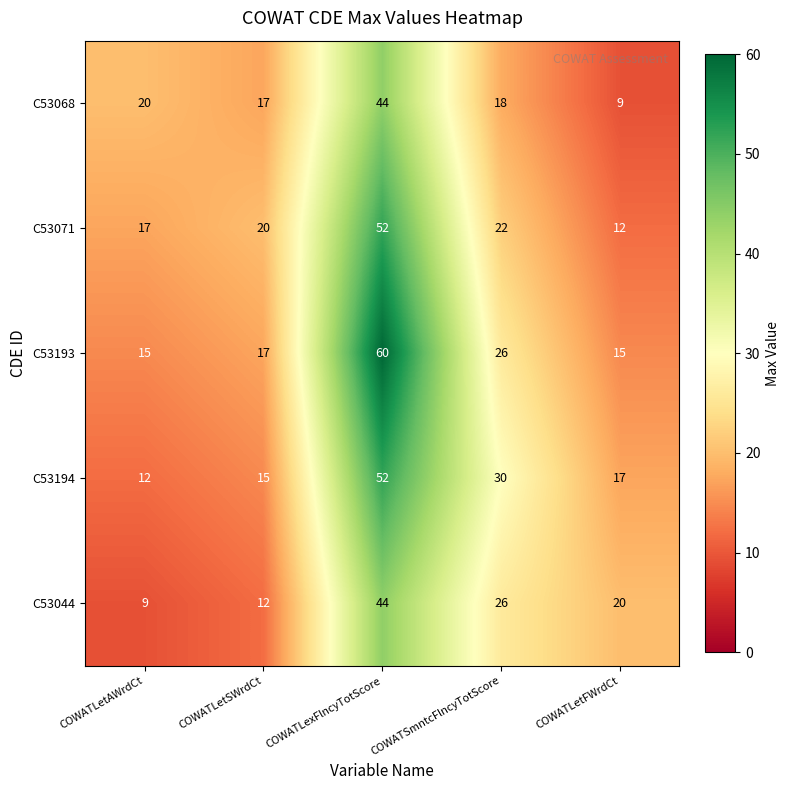

Which series has the largest total across all categories?

C53193